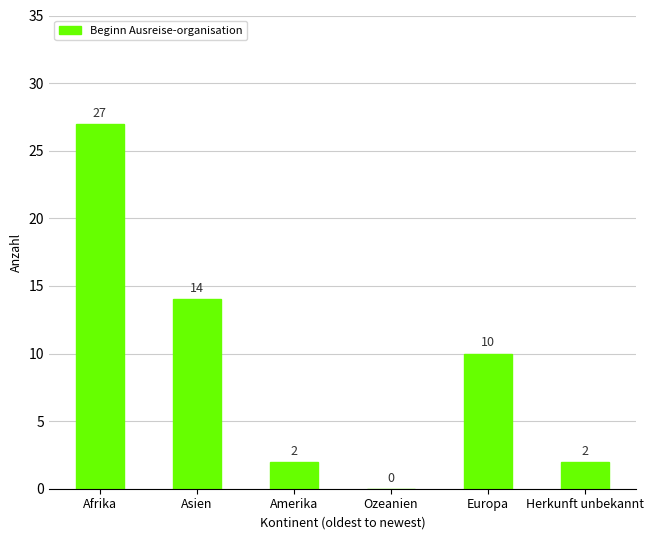

How many categories are shown in the chart?

6